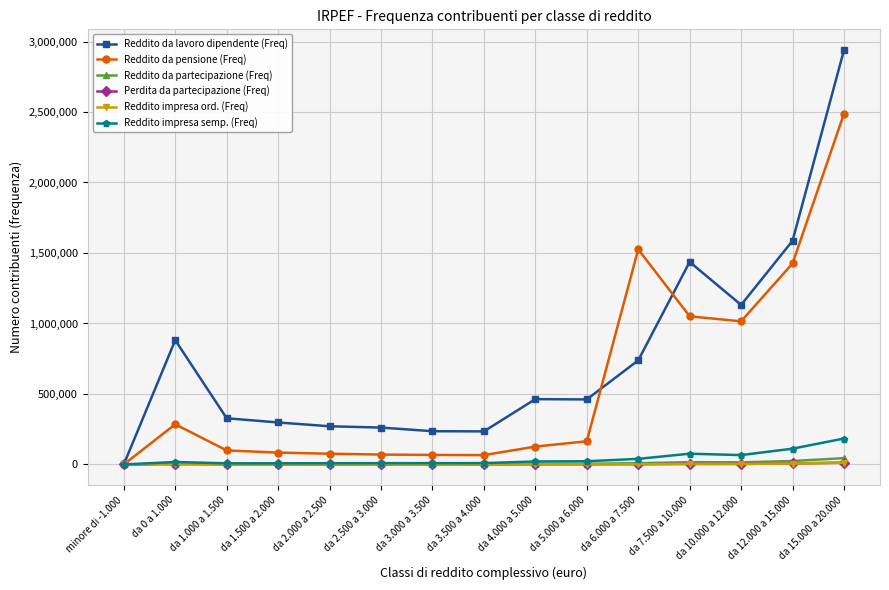

What is the highest value of the Reddito impresa semp. (Freq) series?

183862